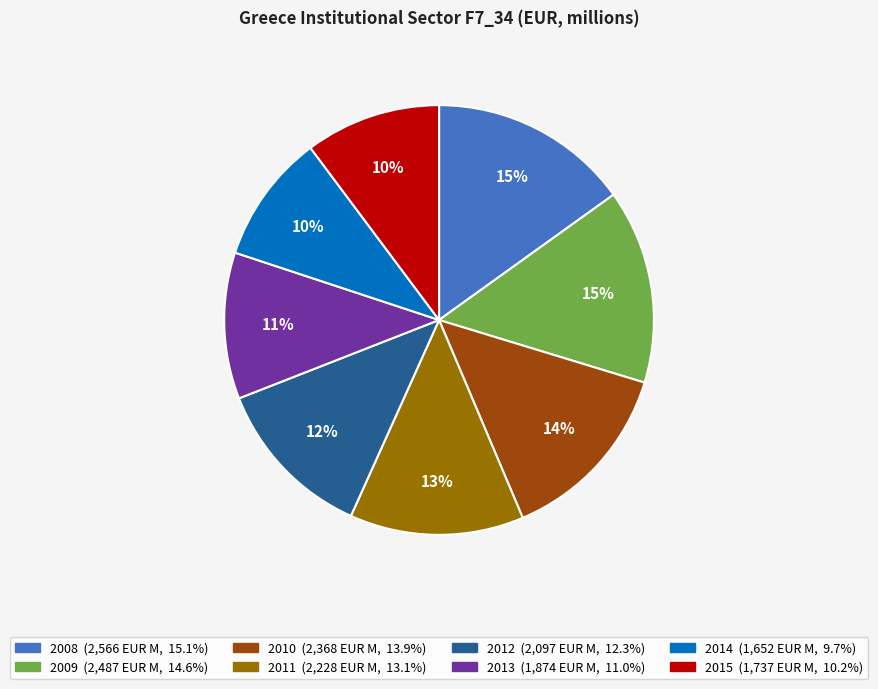

Is the sum of 2015 and 2012 greater than half?

No